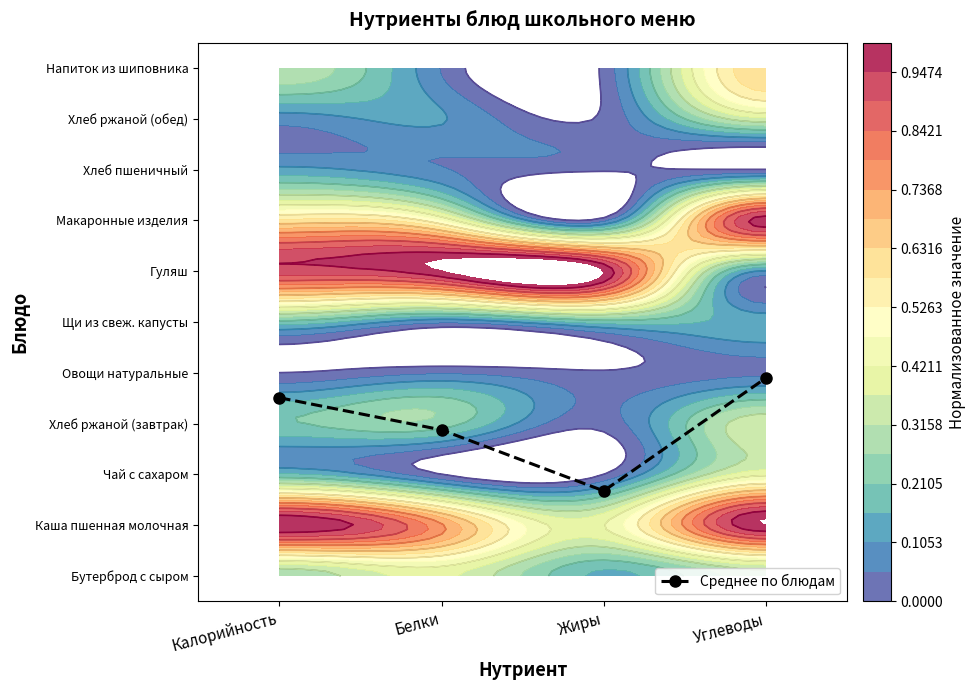

What value does the data have at Жиры?

1.7